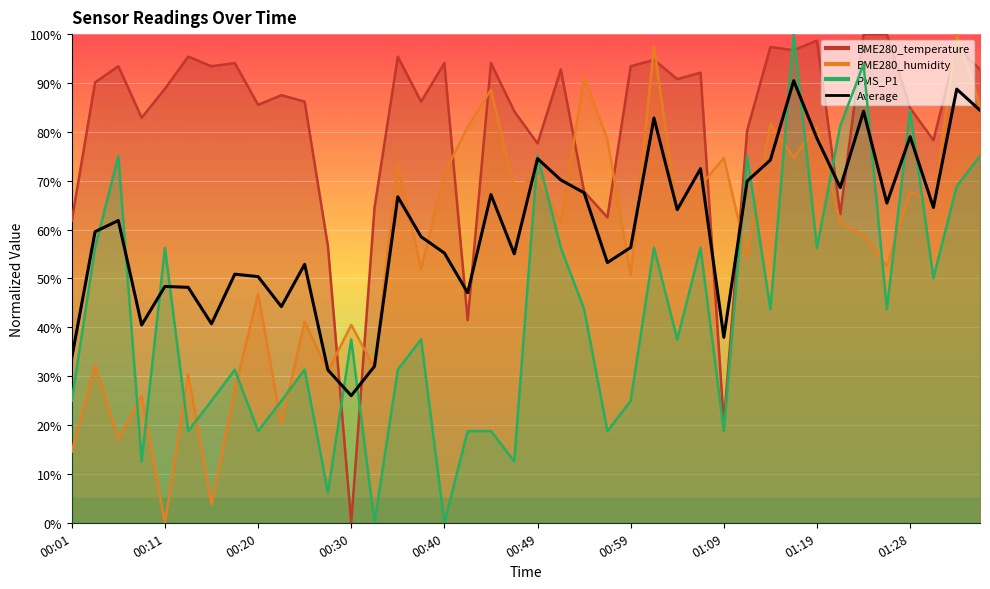

Reading right to left, extract all data points from this chart.

84.4	88.7	64.5	79.0	65.4	84.2	68.6	78.7	90.5	74.2	69.9	37.9	72.5	64.1	82.8	56.3	53.2	67.5	70.1	74.5	55.0	67.1	47.1	55.2	58.5	66.7	32.0	26.0	31.3	52.9	44.2	50.4	50.9	40.7	48.2	48.4	40.5	61.9	59.6	33.8